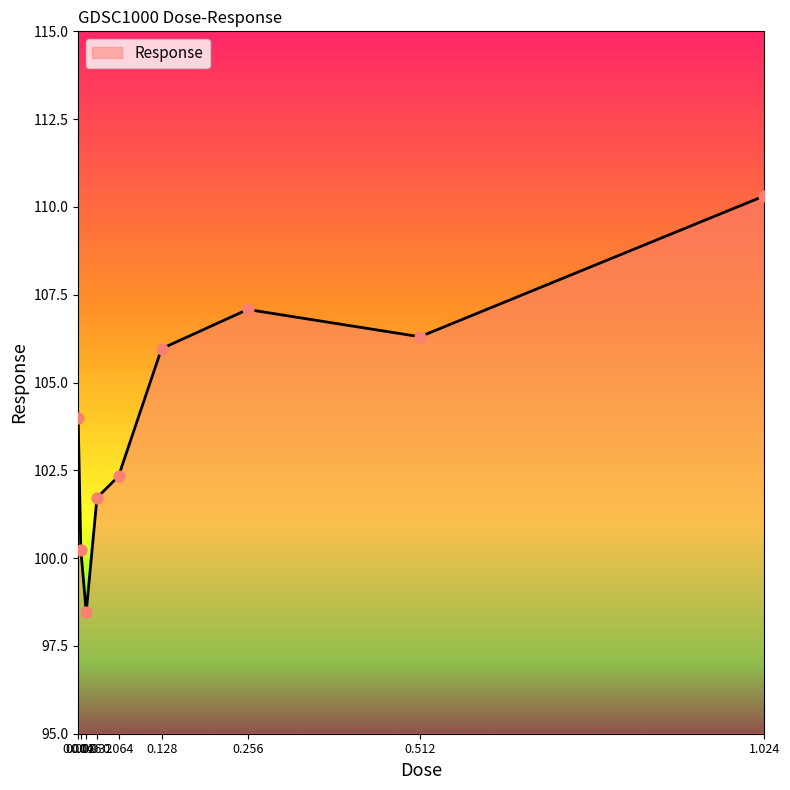

Approximately how many times larger is the value at 0.004 compared to 0.512?

1.0